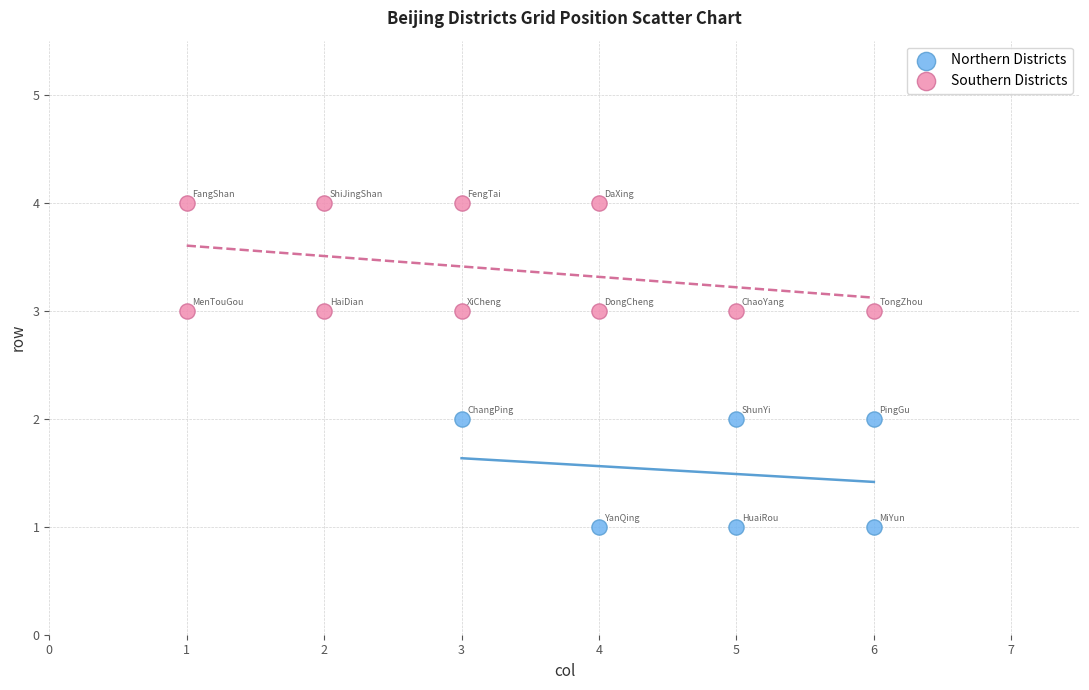

Which series reaches the maximum Y coordinate?

Southern Districts